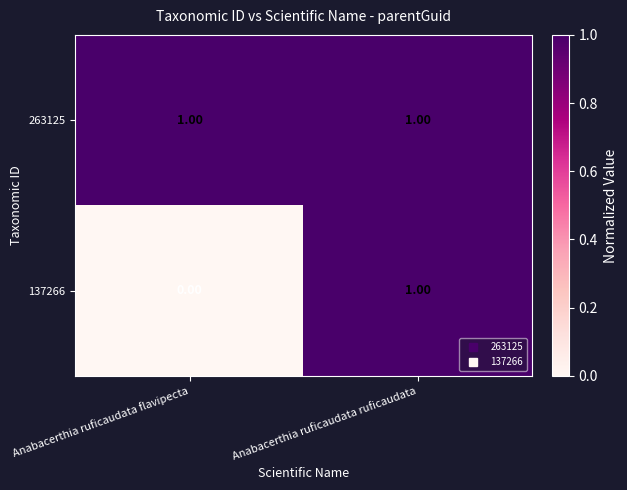

At which label does 137266 reach its peak?

Anabacerthia ruficaudata ruficaudata